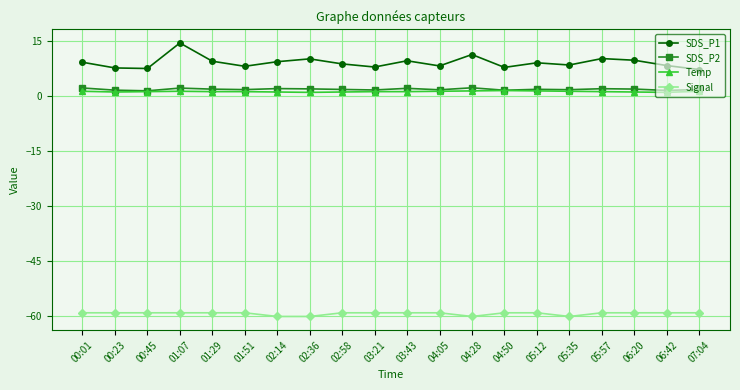

Is the value of Temp at 02:14 greater than the value of SDS_P1 at 00:01?

No